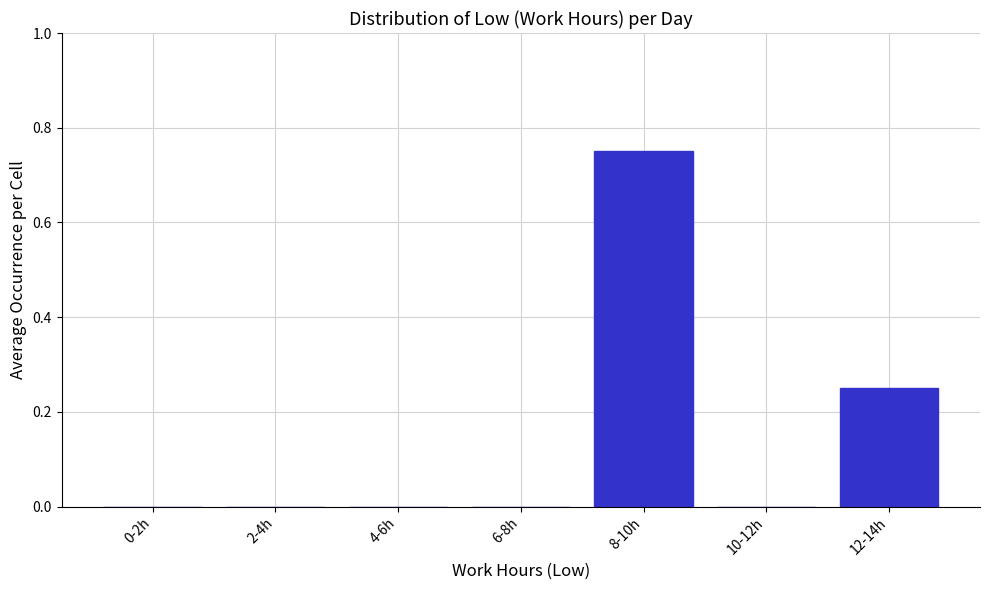

What is the sum of all values?

1.0